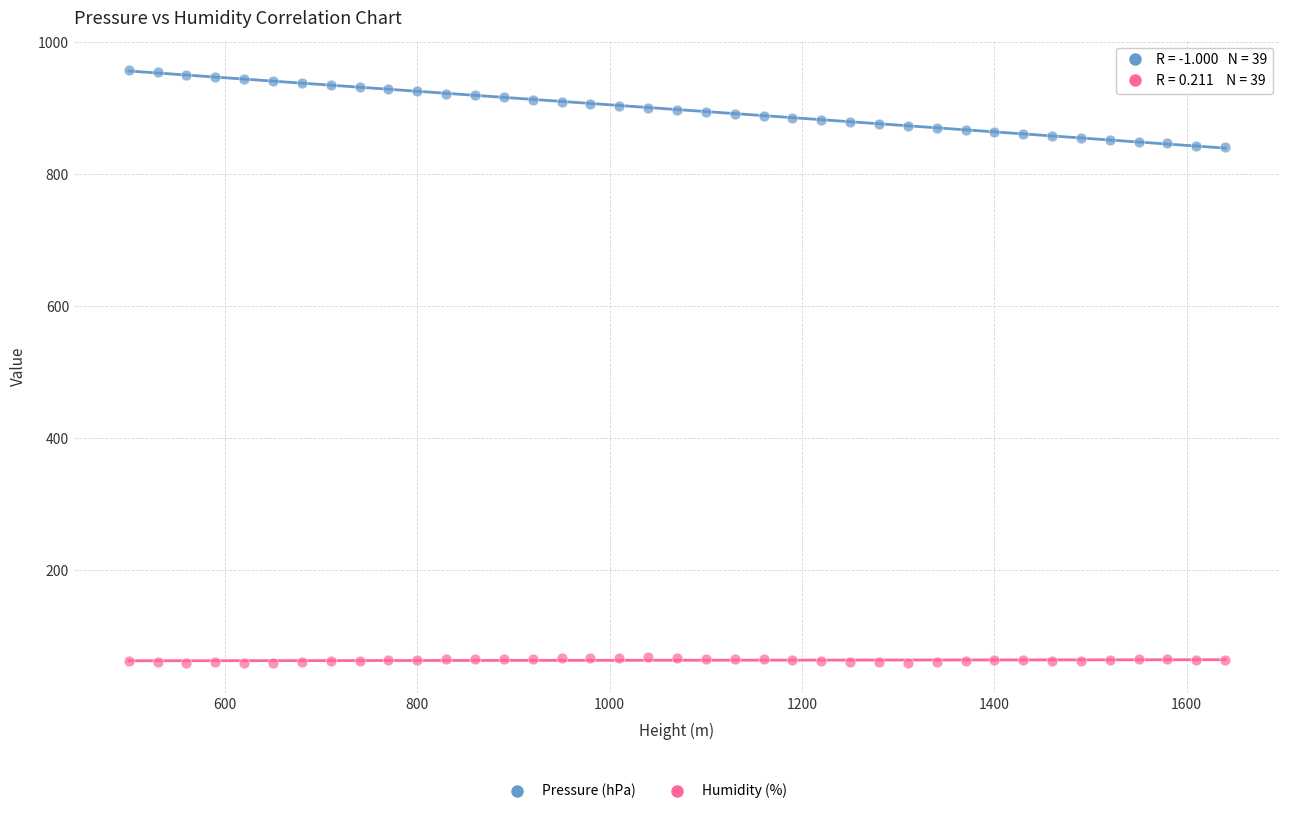

Which series reaches the maximum Y coordinate?

Pressure (hPa)